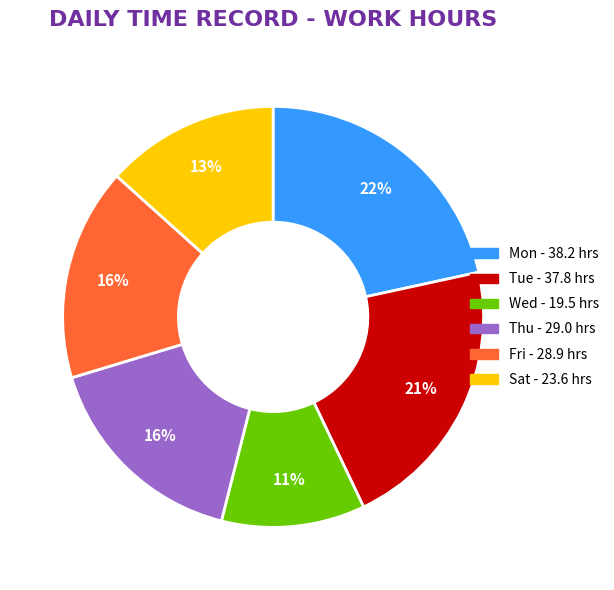

Is there any slice that represents more than half of the pie?

No